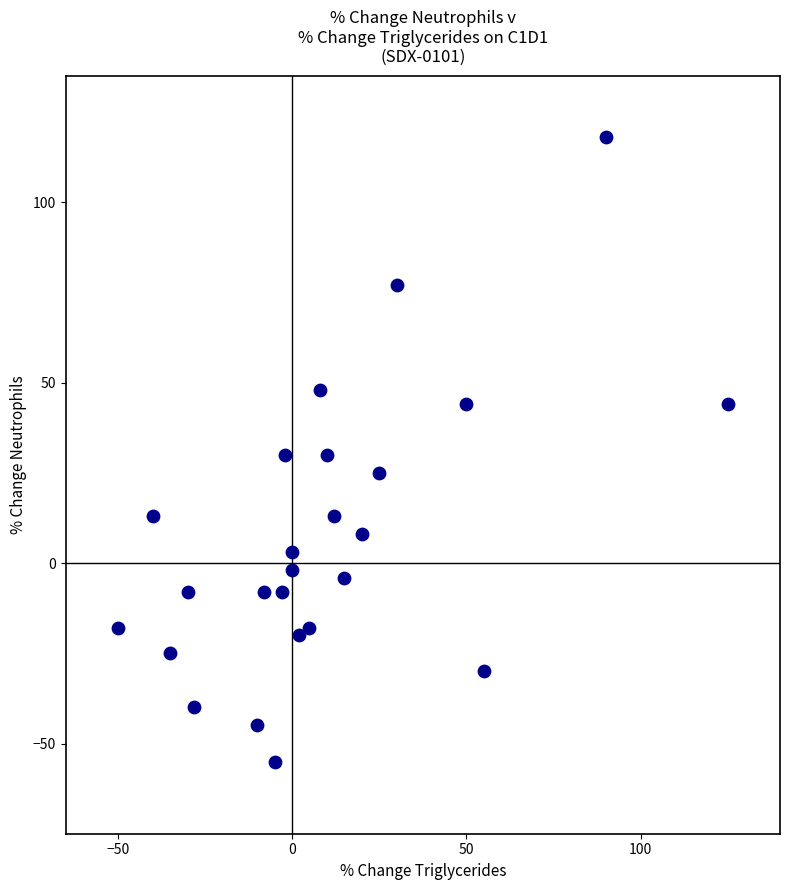

What is the range of X values (max minus min)?

175